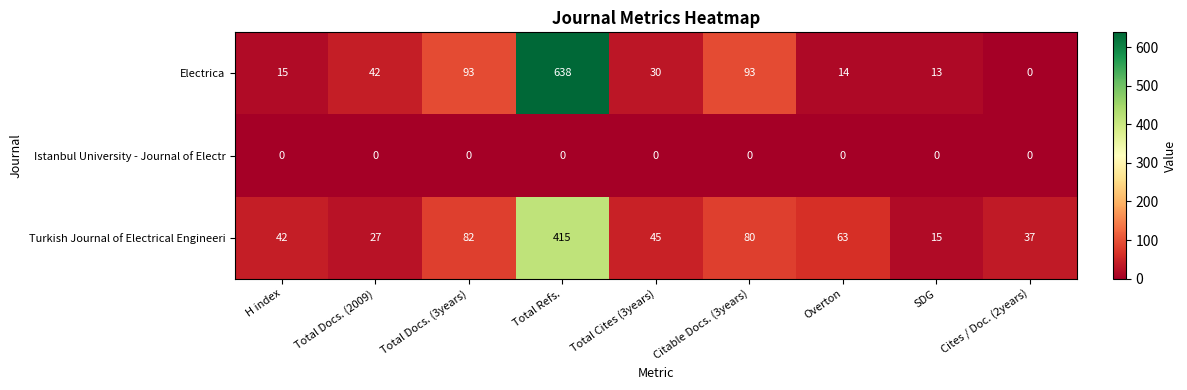

How many categories are shown in the chart?

9